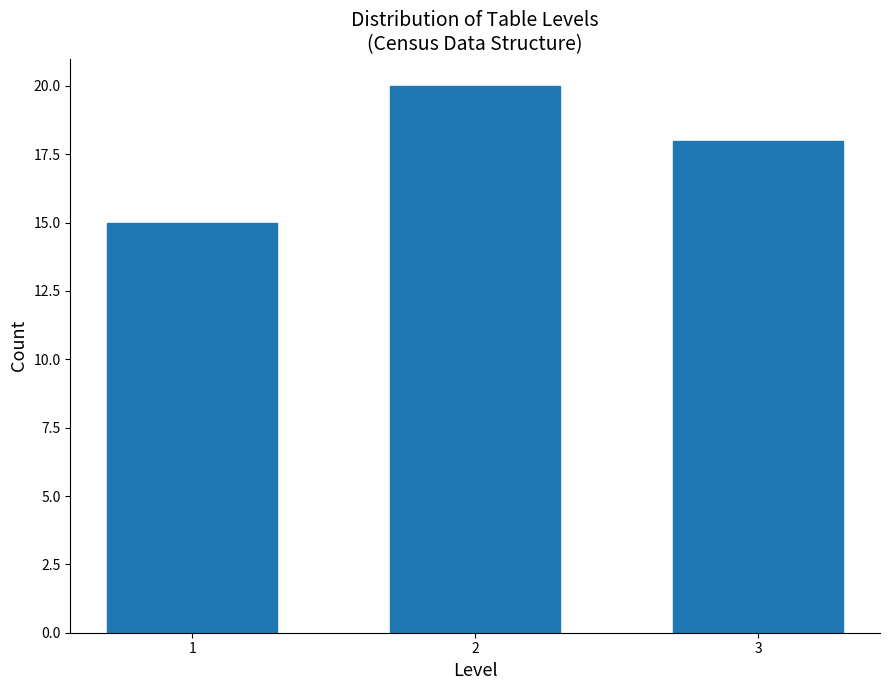

Reading left to right, list all the values displayed in this chart.

15	20	18